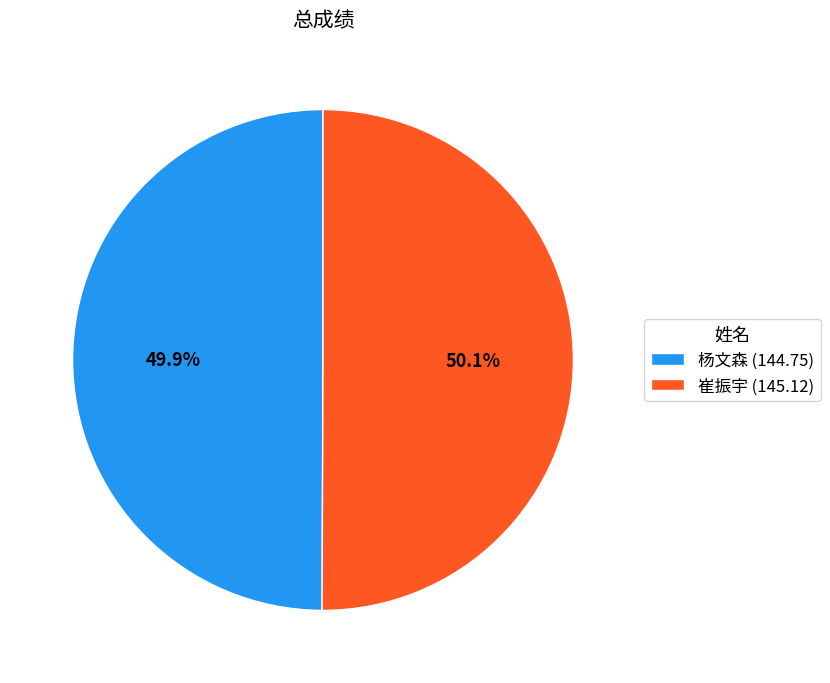

What is the total percentage of 杨文森 and 崔振宇?

100.0%